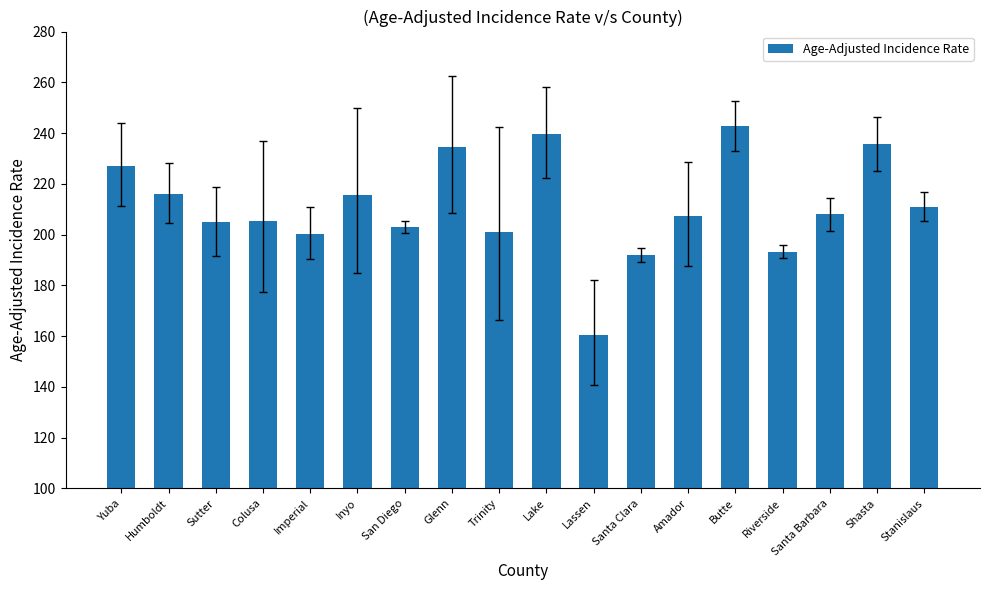

What is the sum of all values?

3797.7